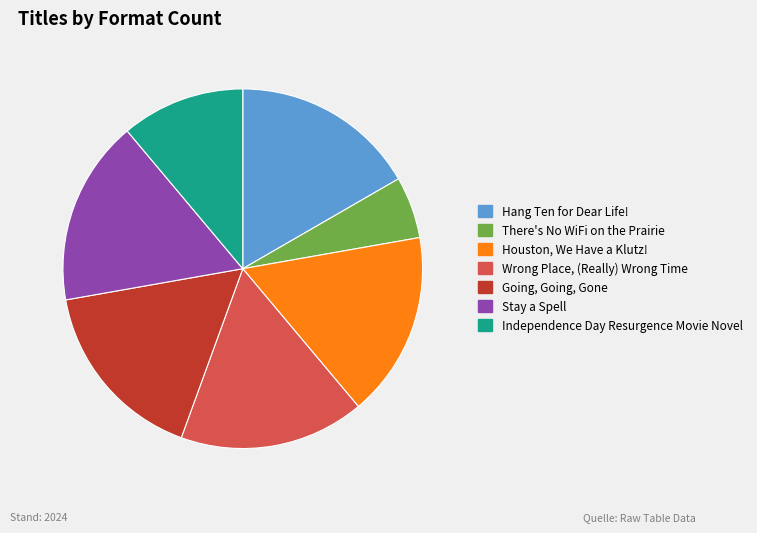

Is there any slice that represents more than half of the pie?

No